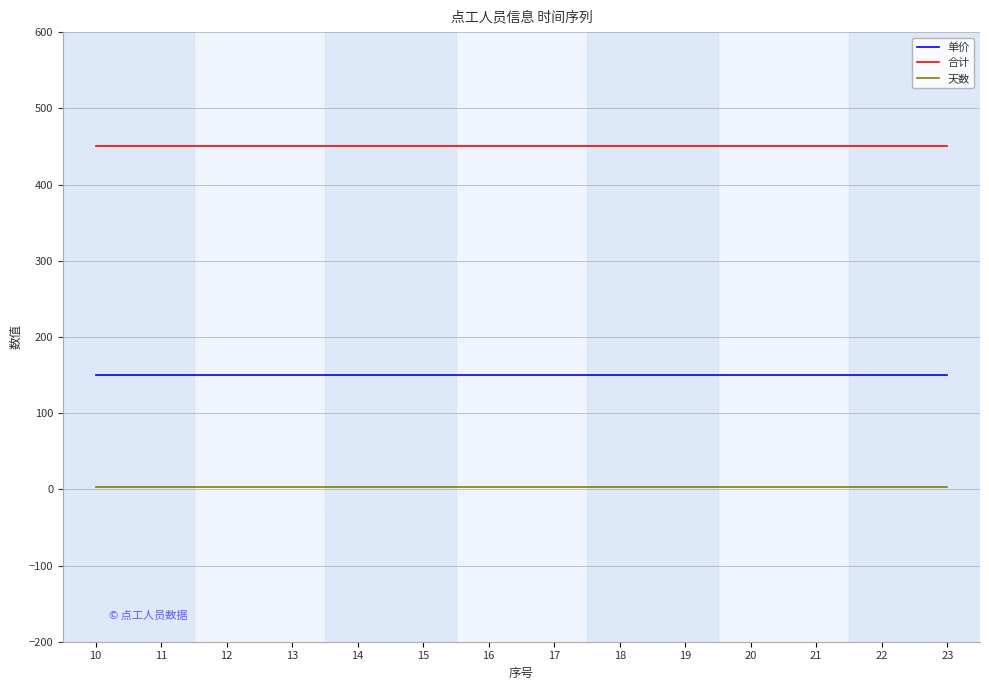

What is the minimum value for 天数?

3